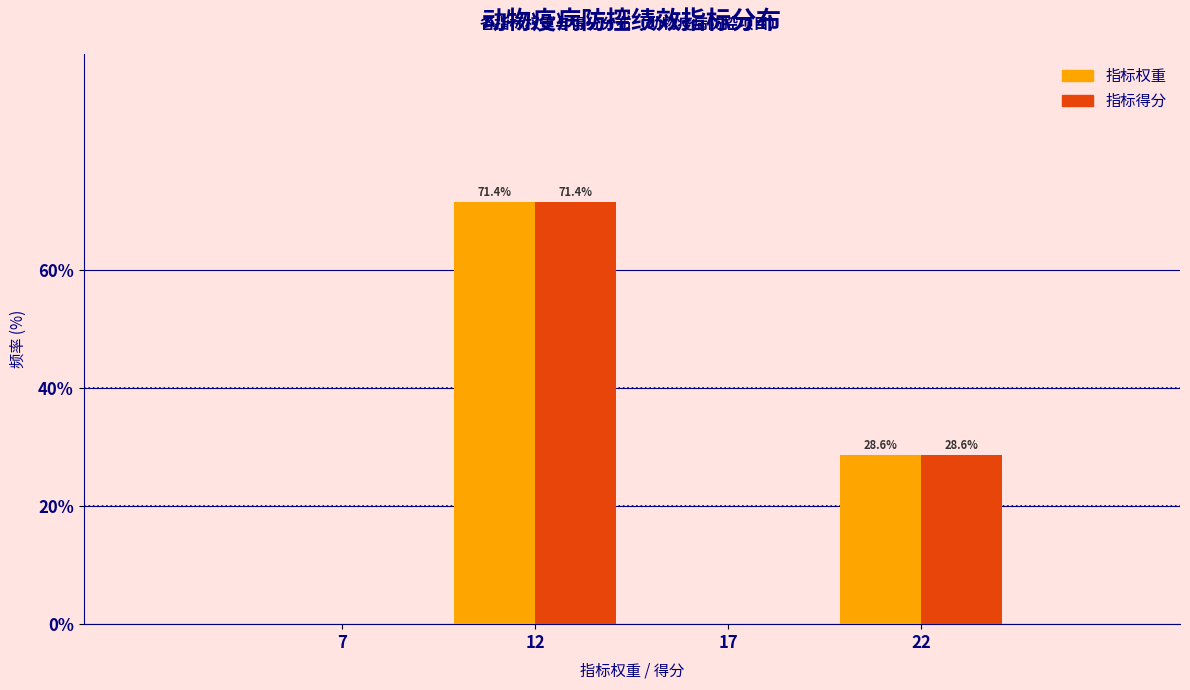

Reading right to left, what are all the values shown in this chart?

指标权重: 22=28.6	17=0.0	12=71.4	7=0.0
指标得分: 22=28.6	17=0.0	12=71.4	7=0.0